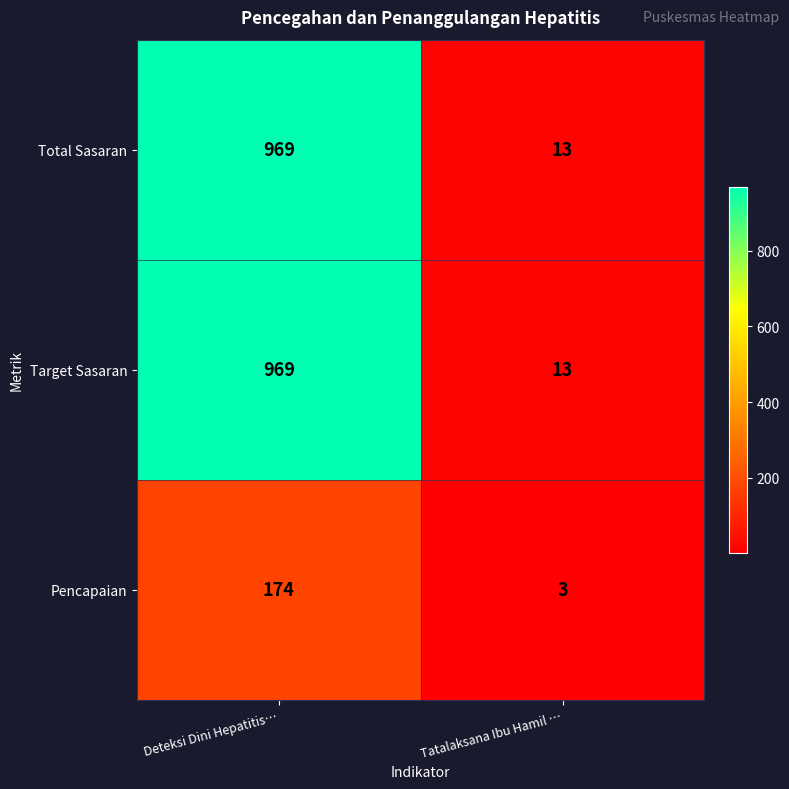

What is the difference between the maximum and minimum values in the Target Sasaran series?

956